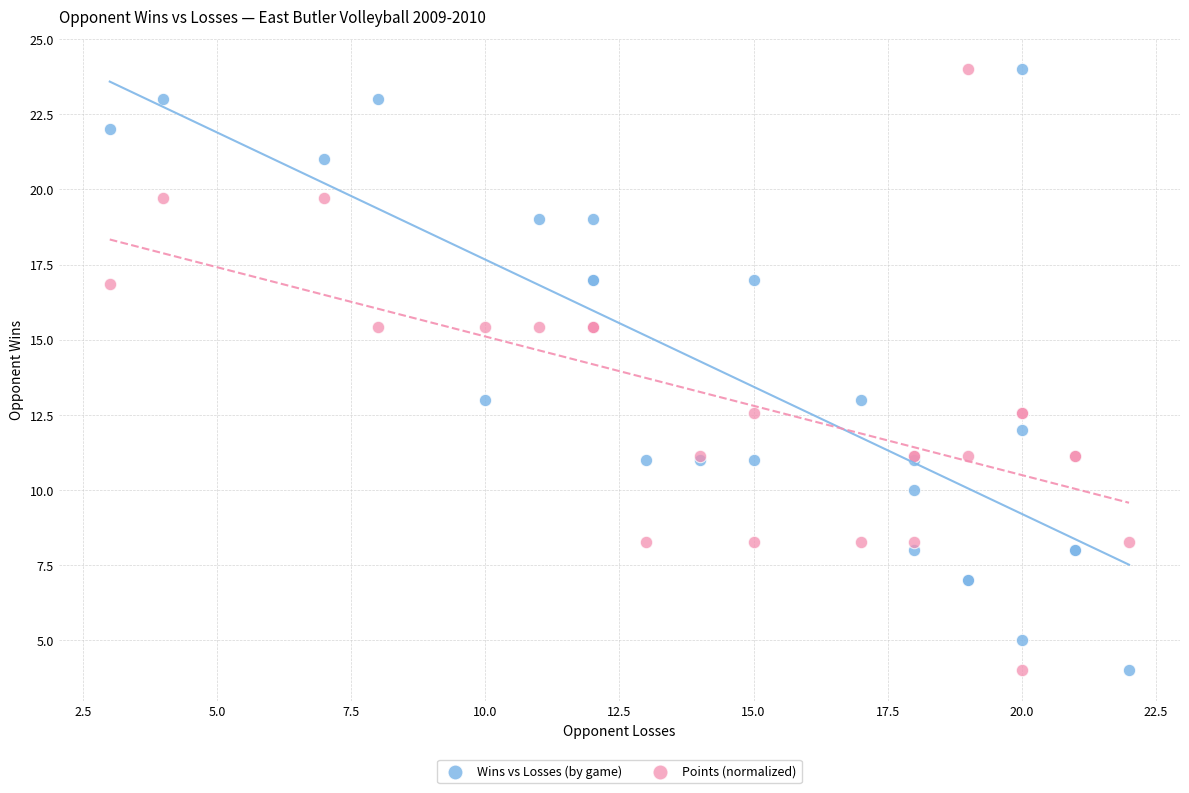

What is the X range (max minus min) for the scatter plot?

19.0